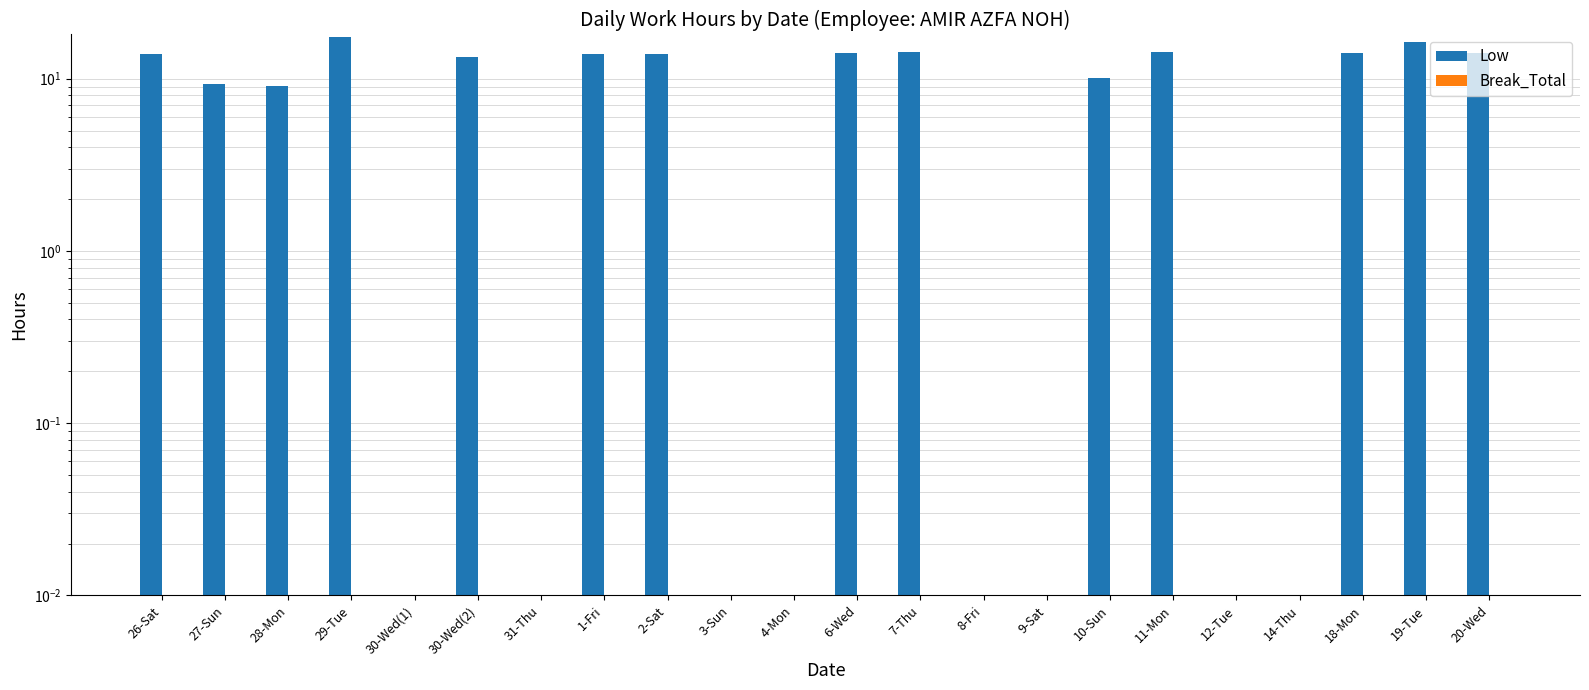

At which category is the sum across all series the highest?

29-Tue